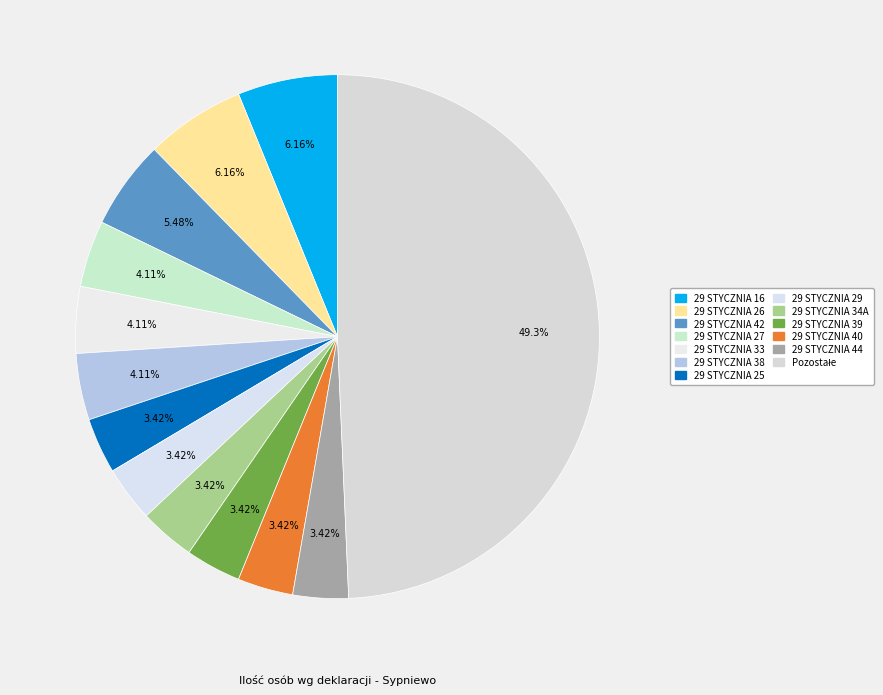

How many slices are in this pie chart?

13